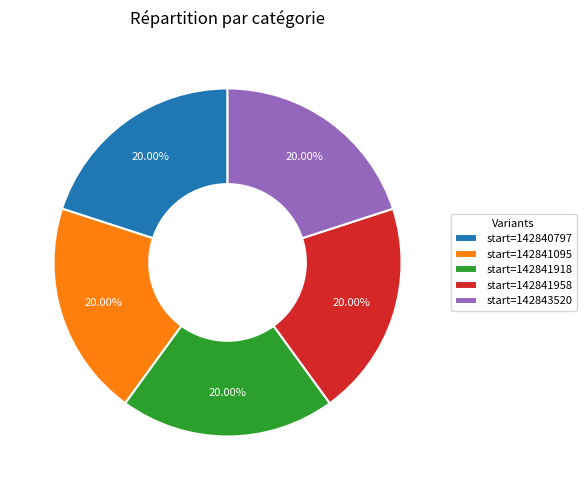

Is the sum of start=142840797 and start=142843520 greater than half?

No